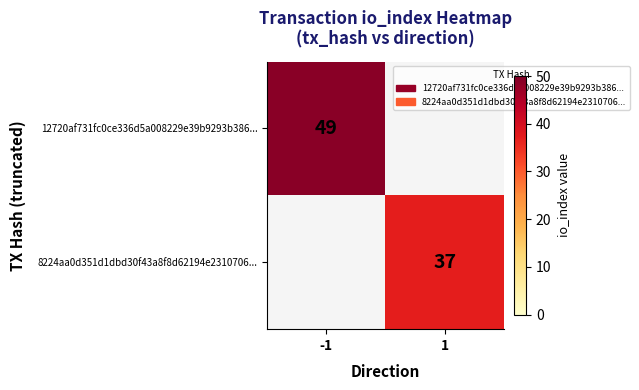

Is the value of 12720af731fc0ce336d5a008229e39b9293b386... at -1 greater than the value of 8224aa0d351d1dbd30f43a8f8d62194e2310706... at 1?

Yes